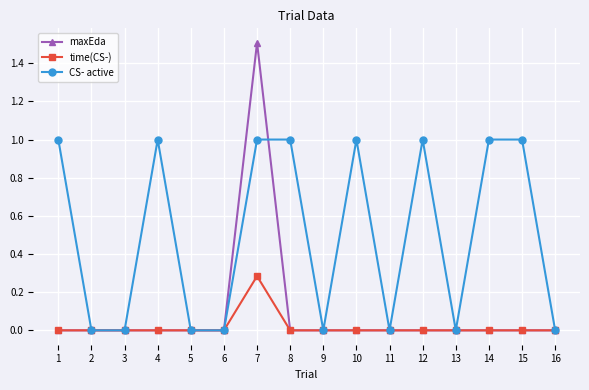

The value of CS- active at 15 is 0.5. True or false?

False